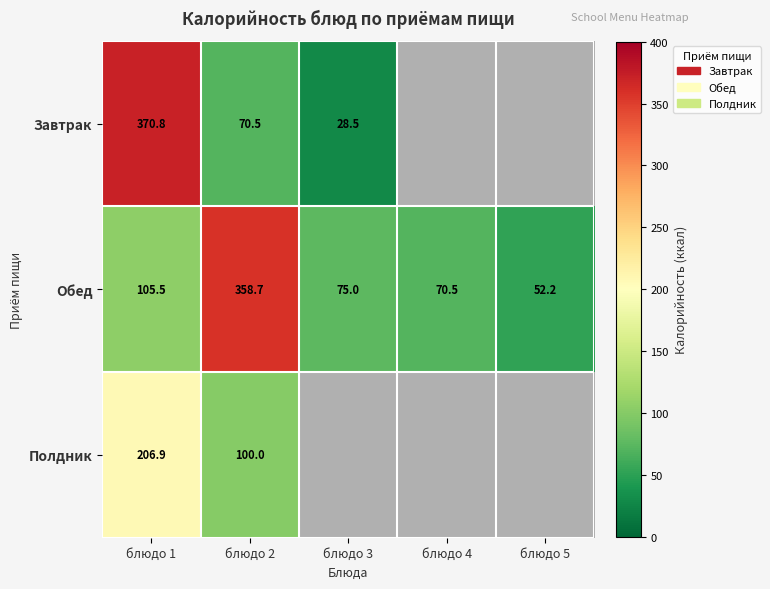

At which category is the sum across all series the highest?

блюдо 1